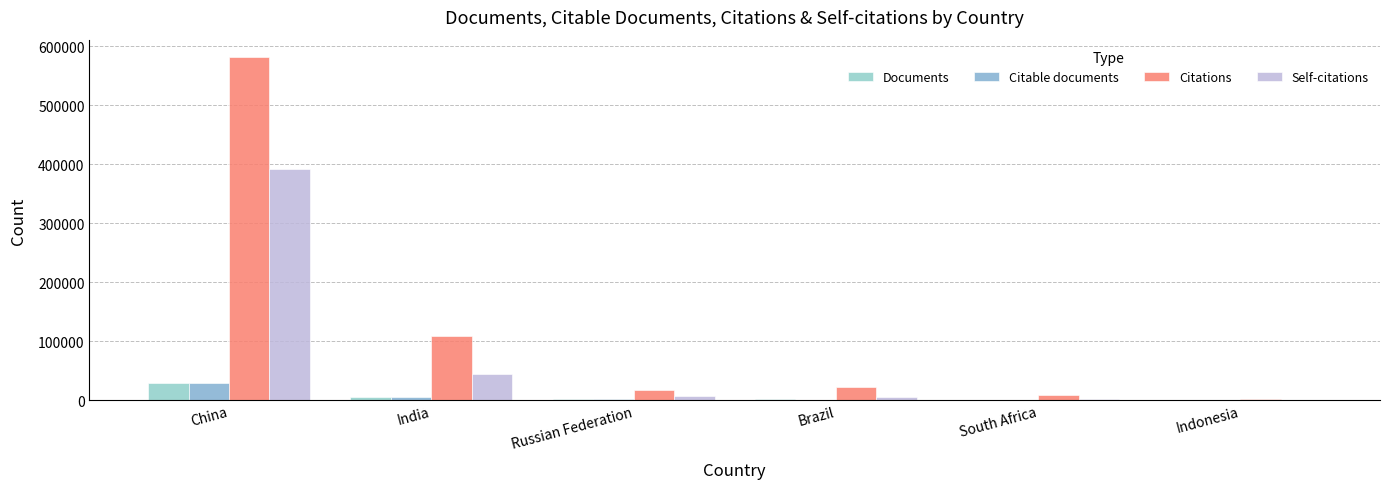

True or false: Citations has a value of 163678 at China.

False